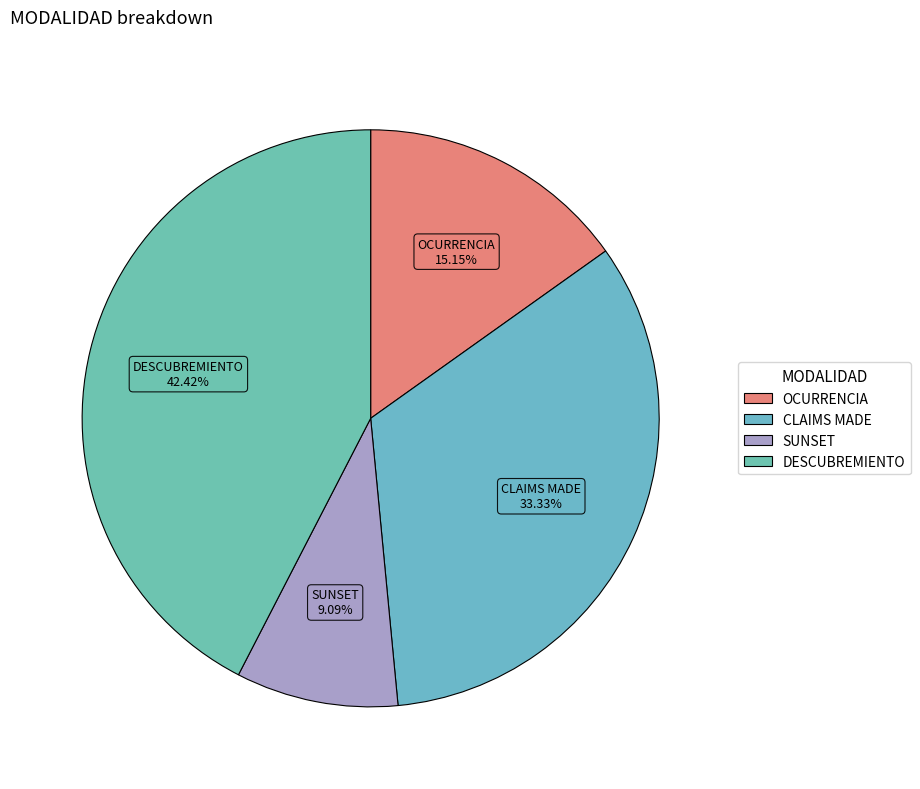

Count the number of slices in the pie.

4